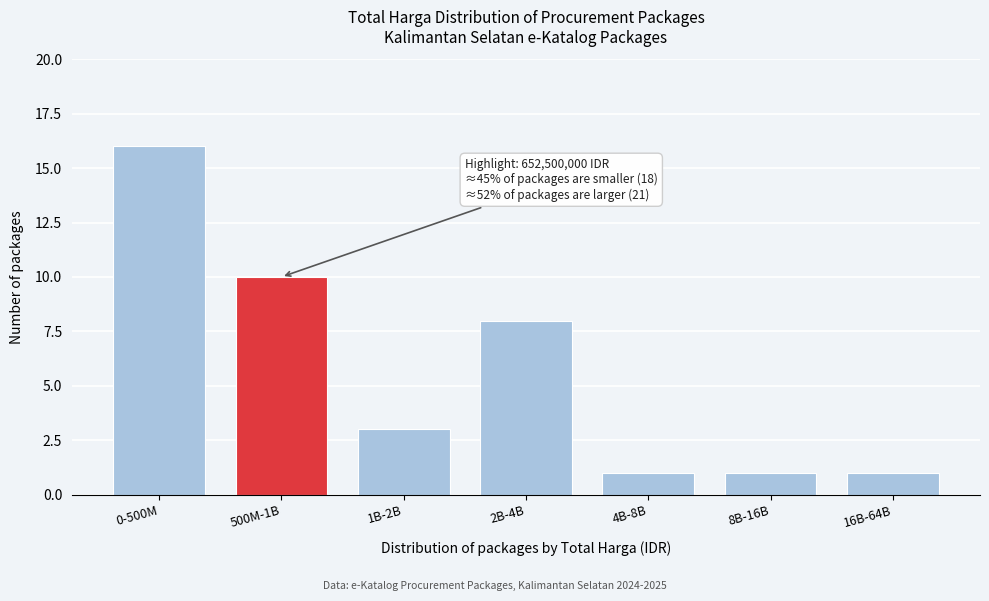

Reading right to left, list all the values displayed in this chart.

16B-64B=1	8B-16B=1	4B-8B=1	2B-4B=8	1B-2B=3	500M-1B=10	0-500M=16